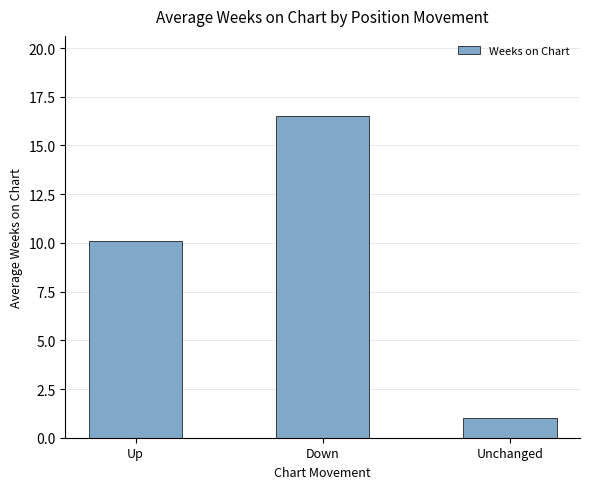

Which has a higher value, Unchanged or Down?

Down